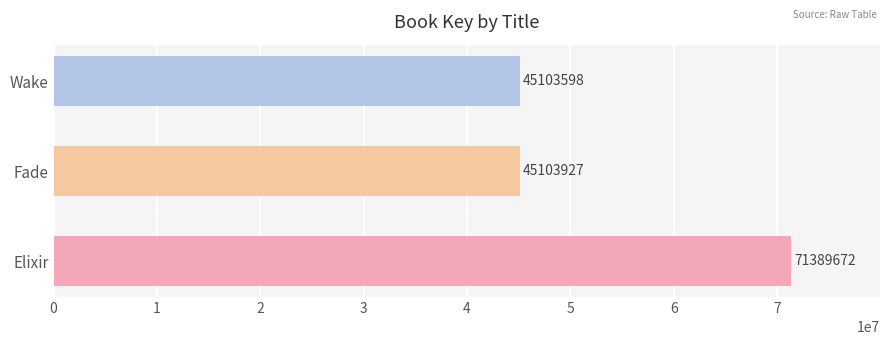

The value at Wake is 45103598. True or false?

True